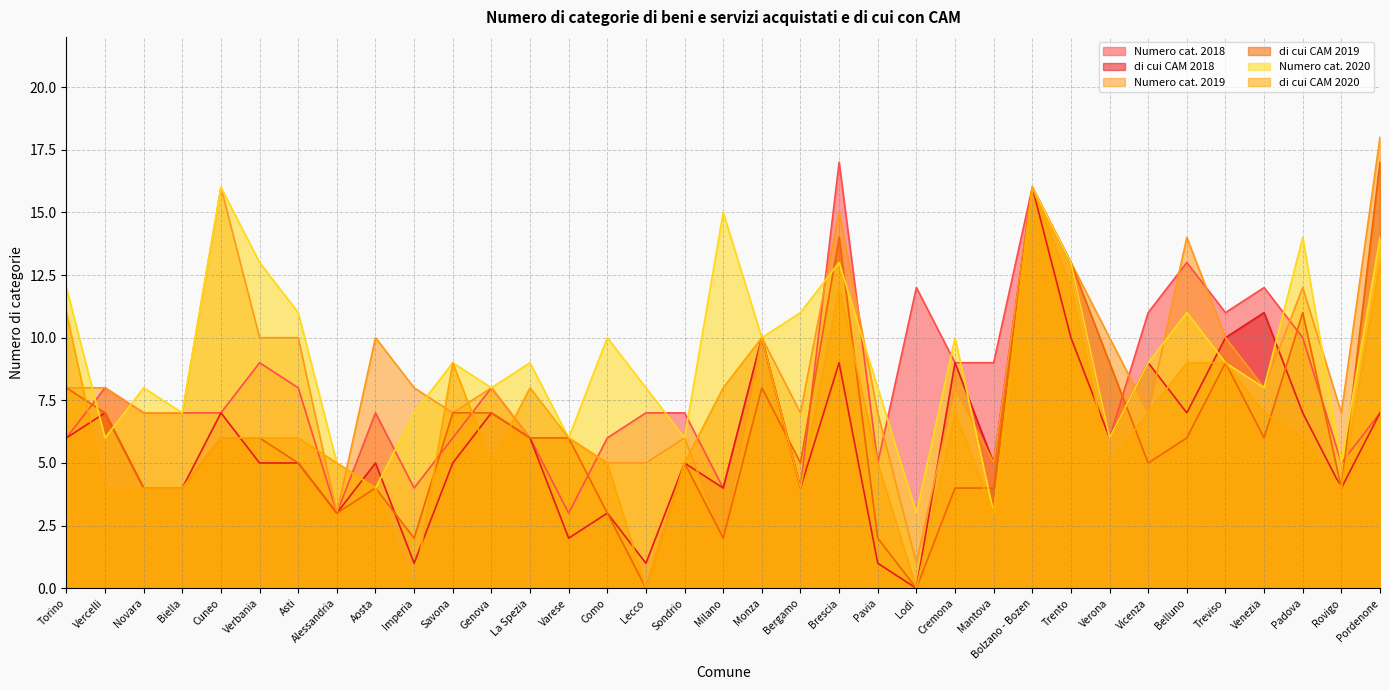

Count the number of data series in this chart.

6